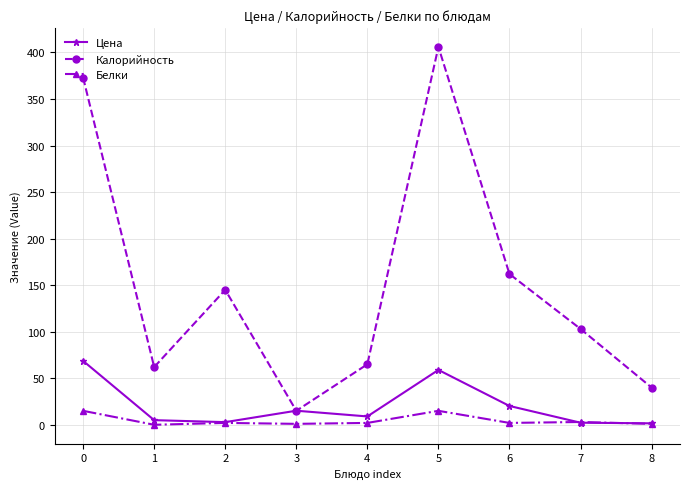

Where is Калорийность nearest to the value 210?

6